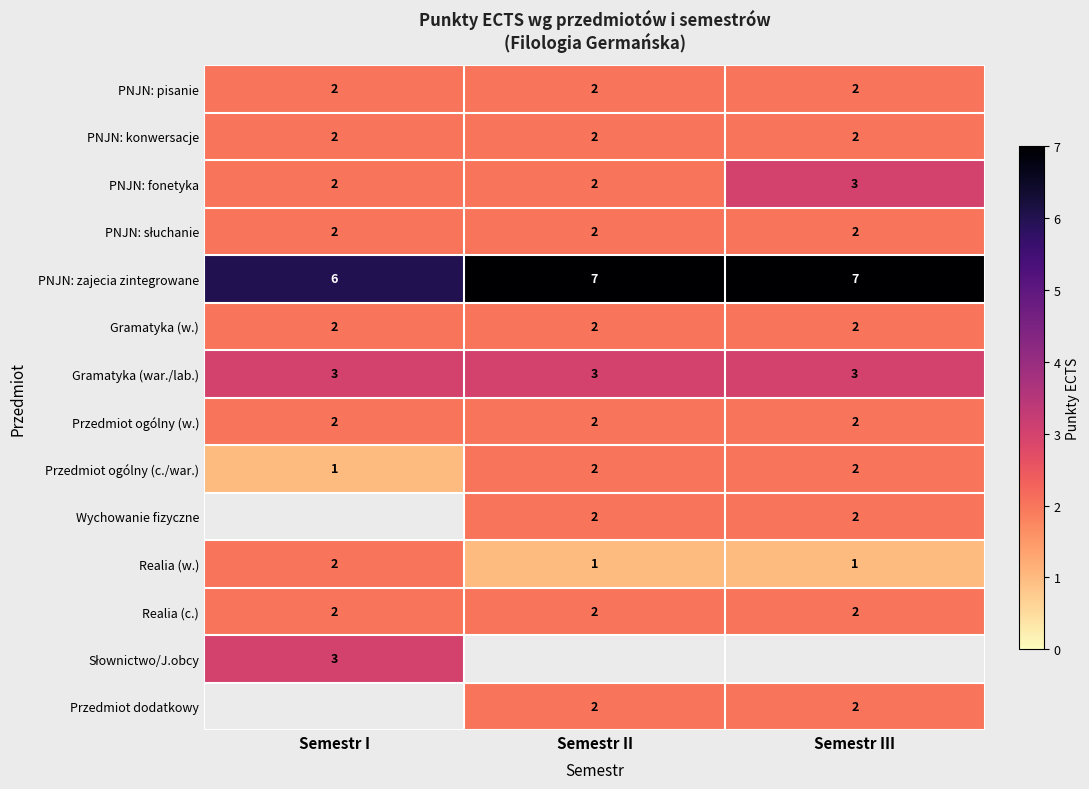

What is the sum of the Przedmiot ogólny (w.) values at Semestr I and Semestr II?

4